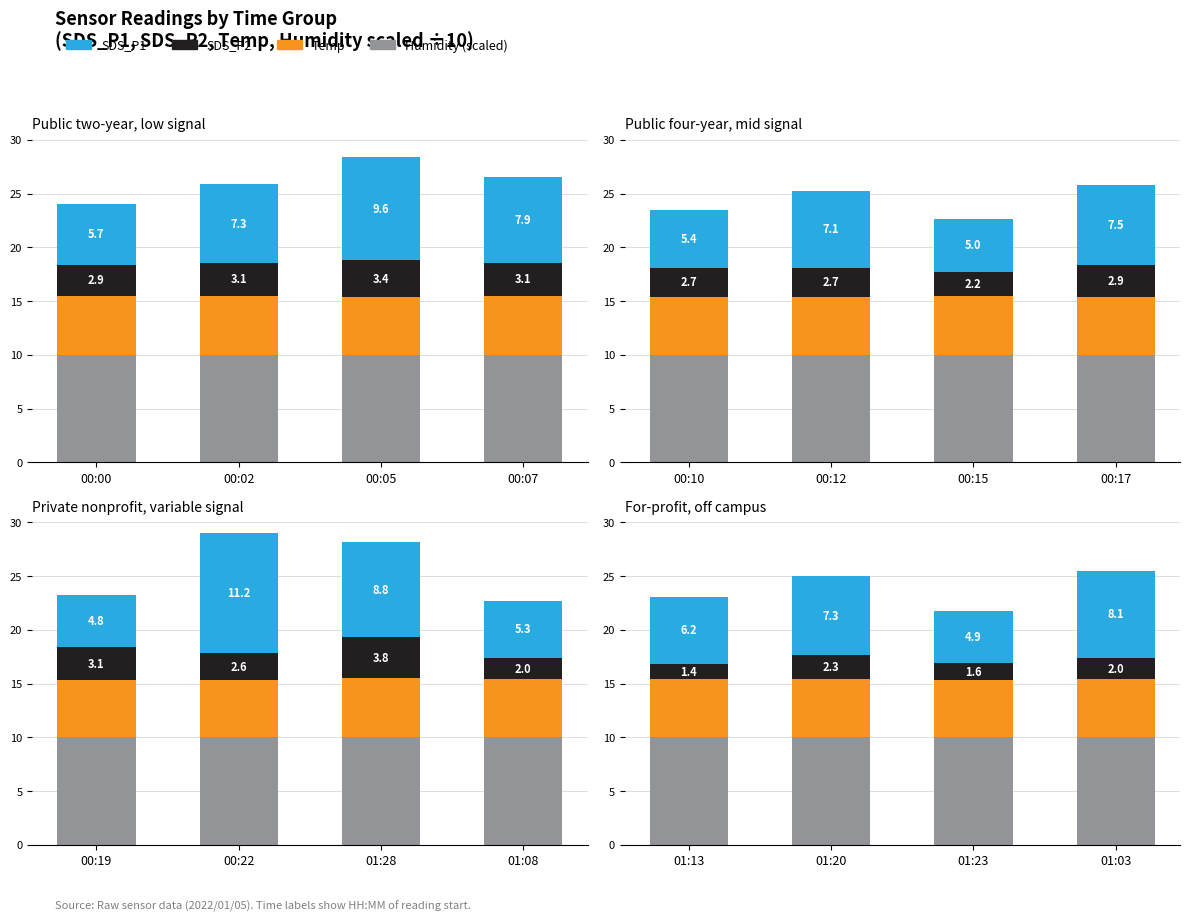

Does the chart contain any negative values?

No